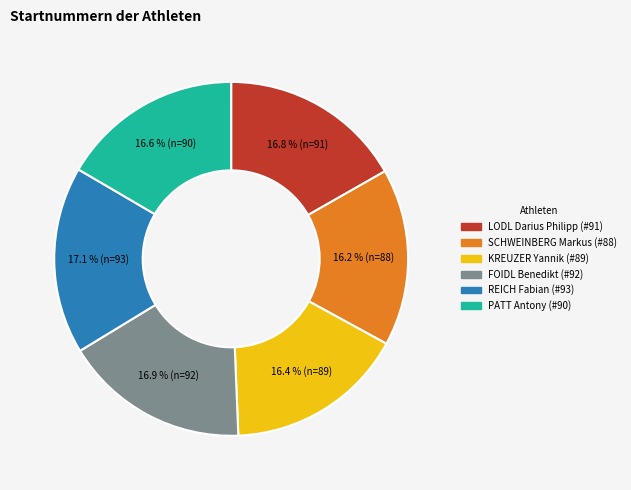

What is the ratio of the value at LODL Darius Philipp to the value at FOIDL Benedikt?

1.0